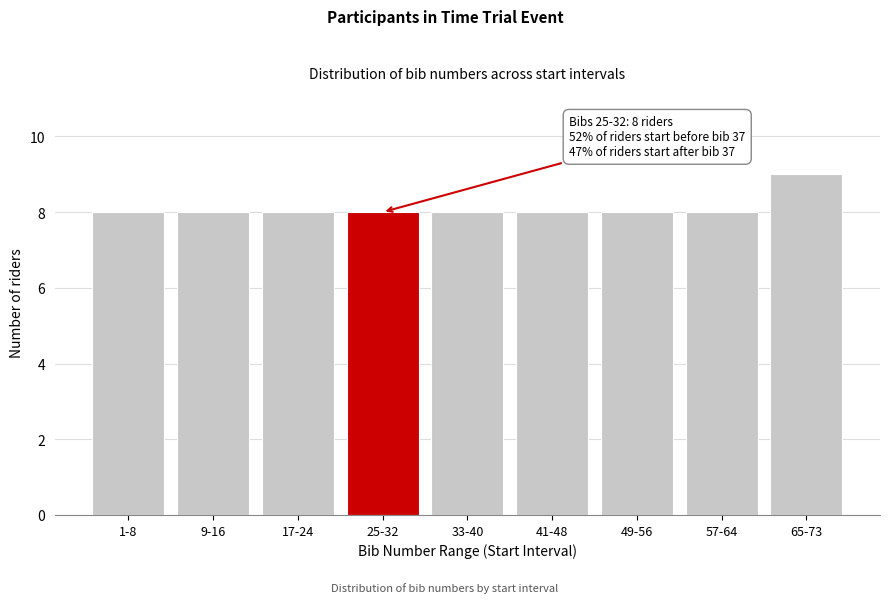

Reading left to right, list all the values displayed in this chart.

8	8	8	8	8	8	8	8	9